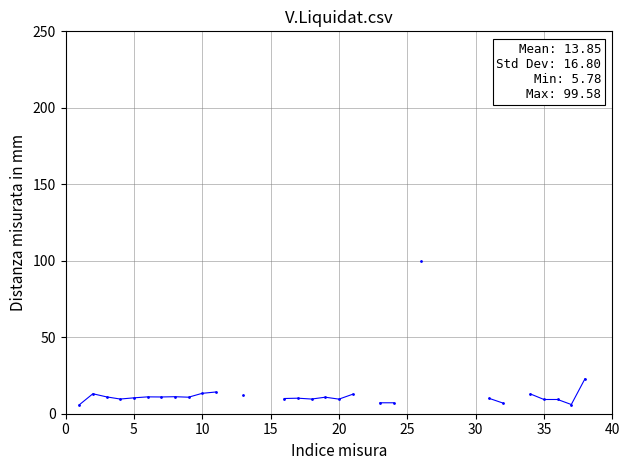

The chart shows a value of 18.8 at 12. True or false?

False